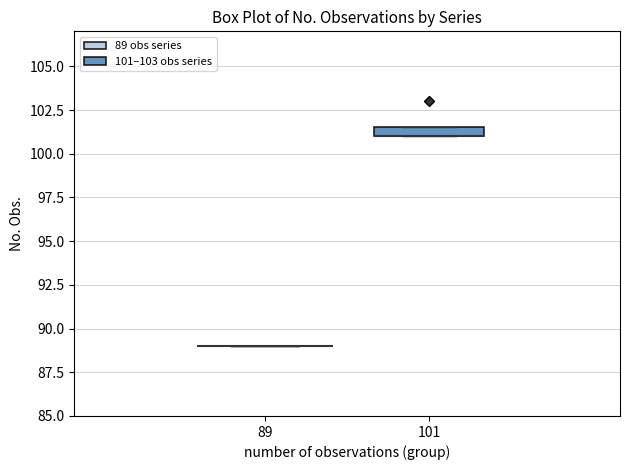

Comparing the boxes themselves (not the whiskers), which one is the tallest?

101